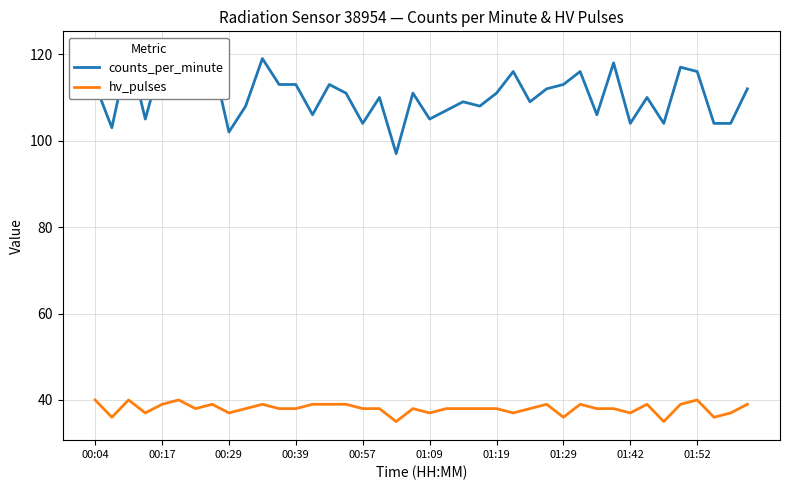

How many hv_pulses values are between 37 and 39?

31